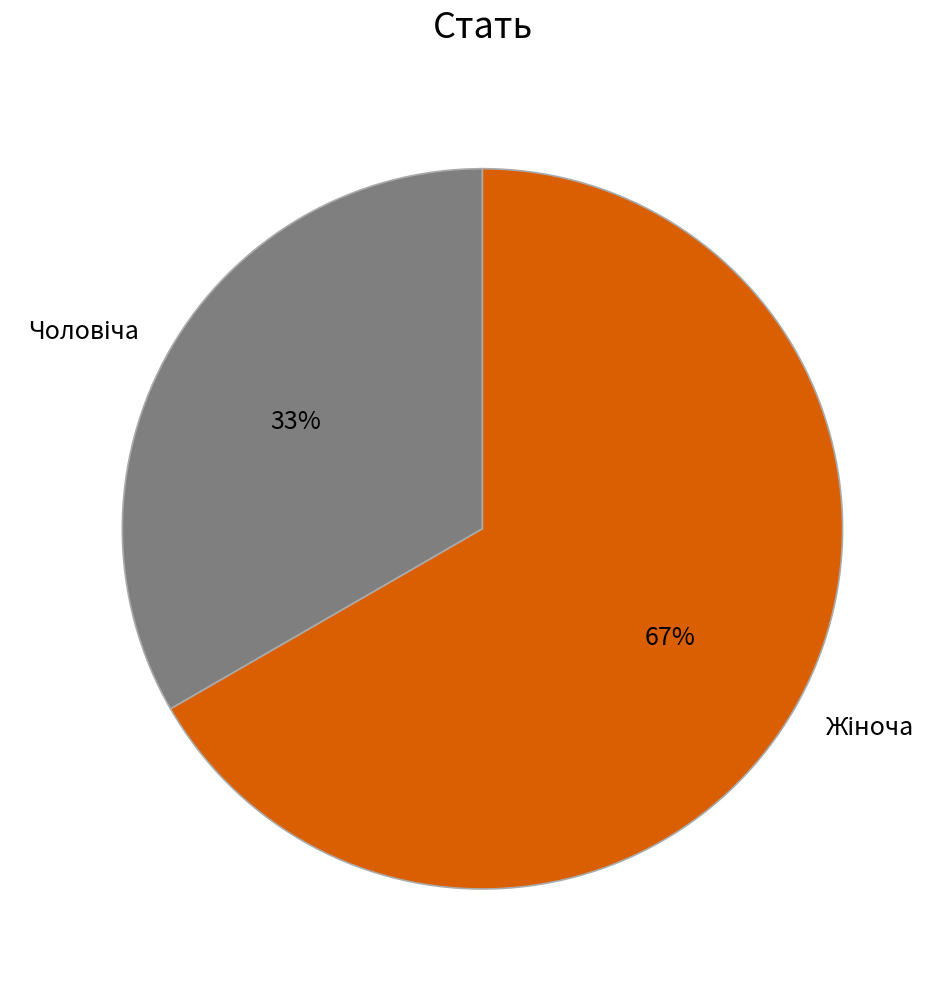

Is there any slice that represents more than half of the pie?

Yes